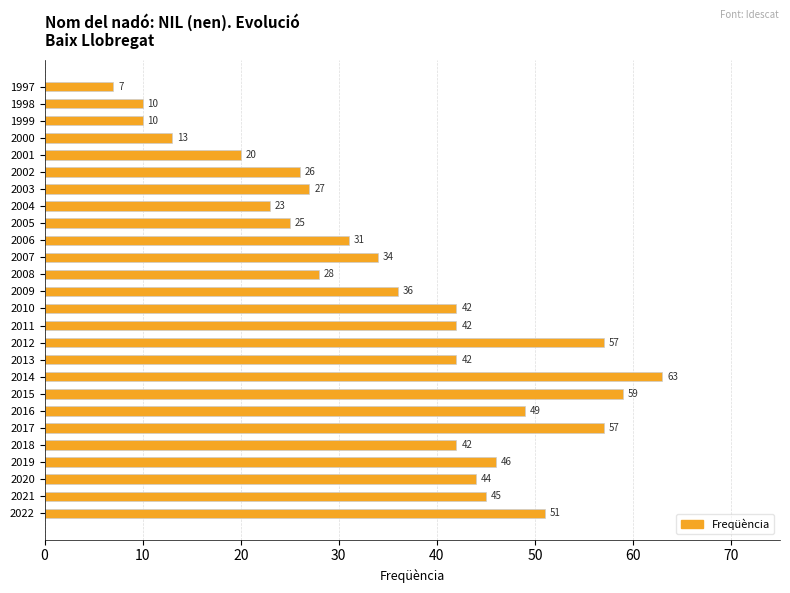

The chart shows a value of 88 at 2016. True or false?

False